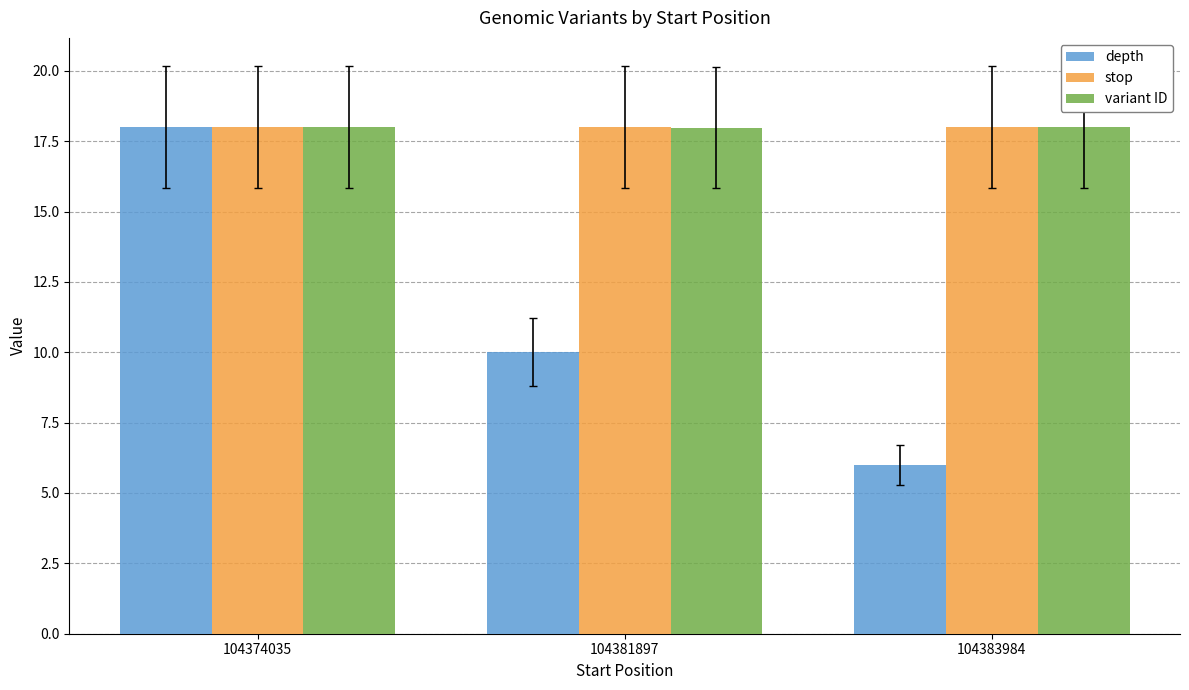

The variant ID series shows 18.0 at 104374035. True or false?

True